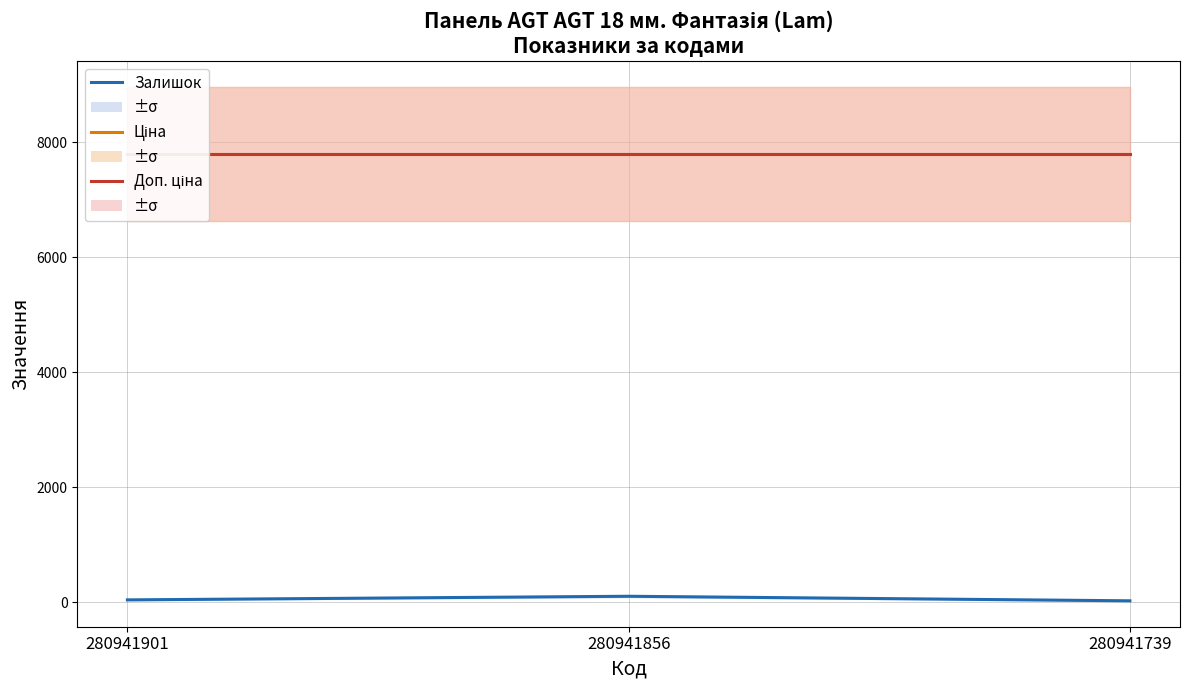

Reading left to right, list all the values displayed in this chart.

Залишок: 39.0	102.0	23.0
Ціна: 7792.9	7792.9	7792.9
Доп. ціна: 7792.9	7792.9	7792.9